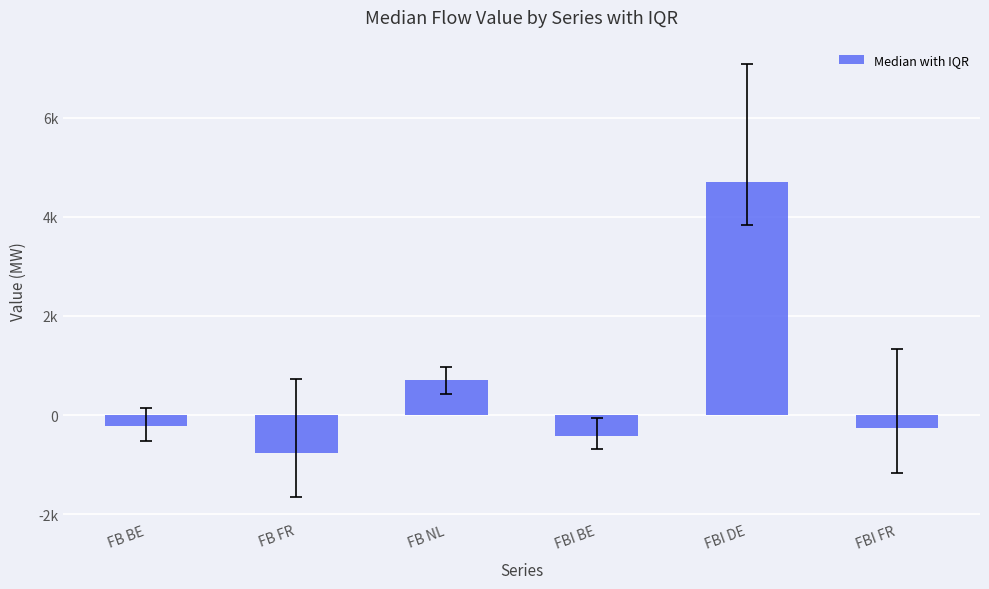

Does the chart contain any negative values?

Yes